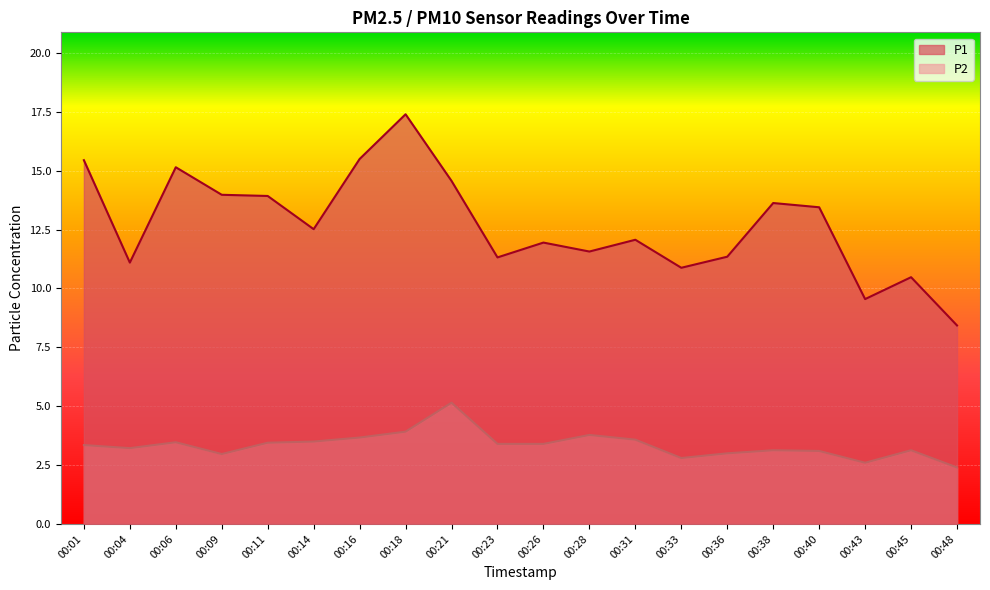

How many categories are shown in the chart?

20